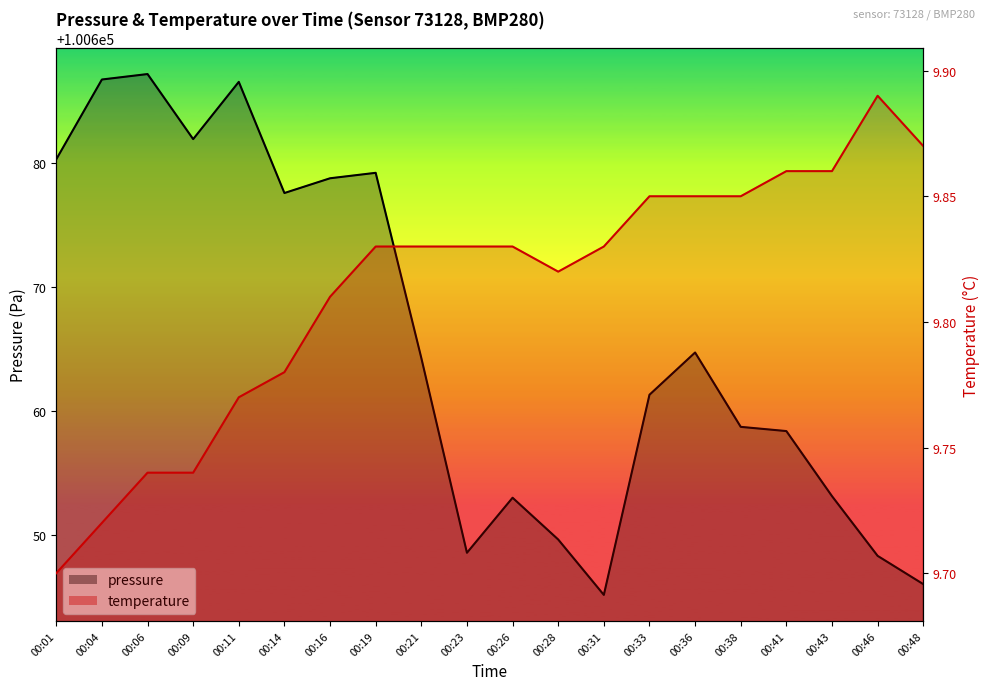

At how many categories does at least one series exceed 97051?

20